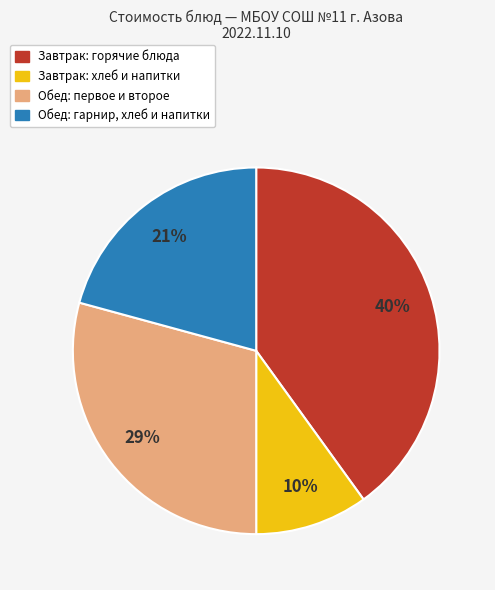

Does any single category account for the majority?

No